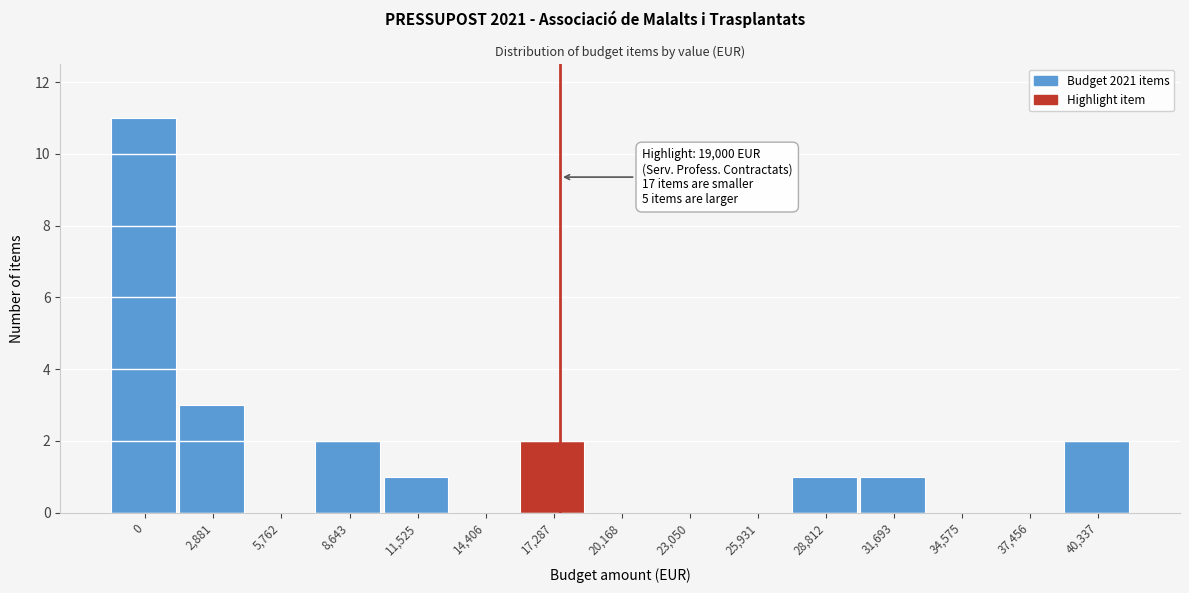

Reading left to right, what are all the values shown in this chart?

0=11	2,881=3	5,762=0	8,643=2	11,525=1	14,406=0	17,287=2	20,168=0	23,050=0	25,931=0	28,812=1	31,693=1	34,575=0	37,456=0	40,337=2